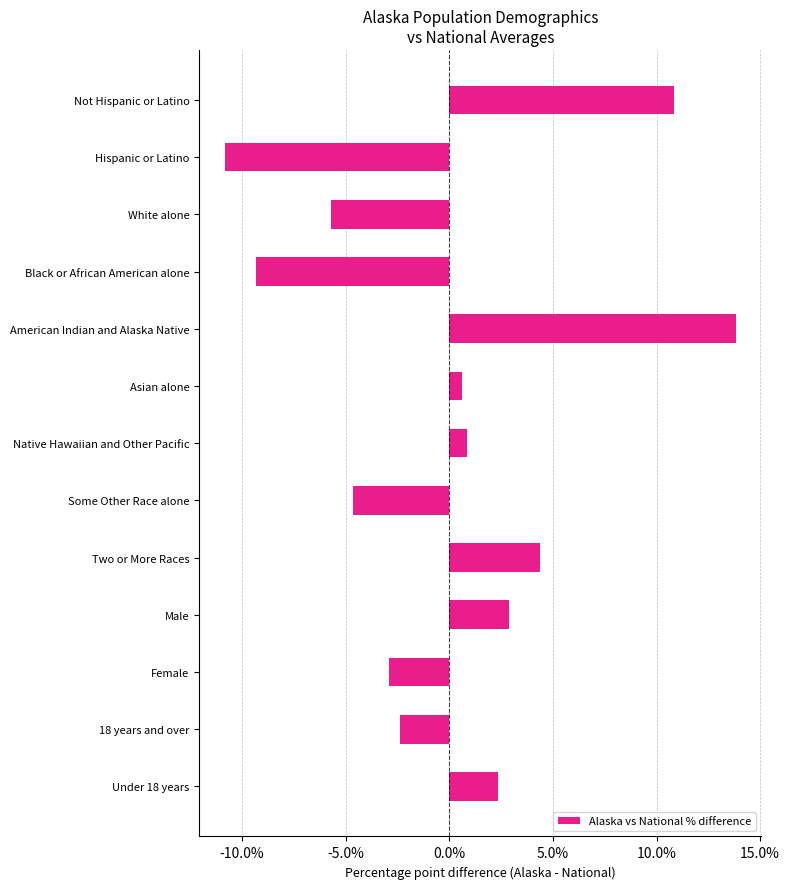

How many data points are less than 0?

6